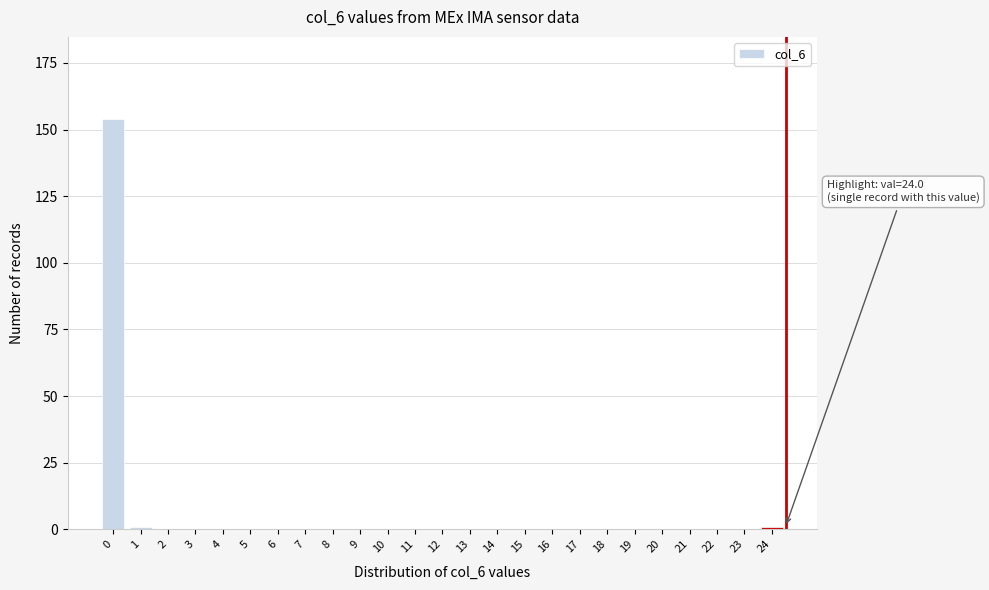

Reading left to right, list all the values displayed in this chart.

0=154	1=1	2=0	3=0	4=0	5=0	6=0	7=0	8=0	9=0	10=0	11=0	12=0	13=0	14=0	15=0	16=0	17=0	18=0	19=0	20=0	21=0	22=0	23=0	24=1